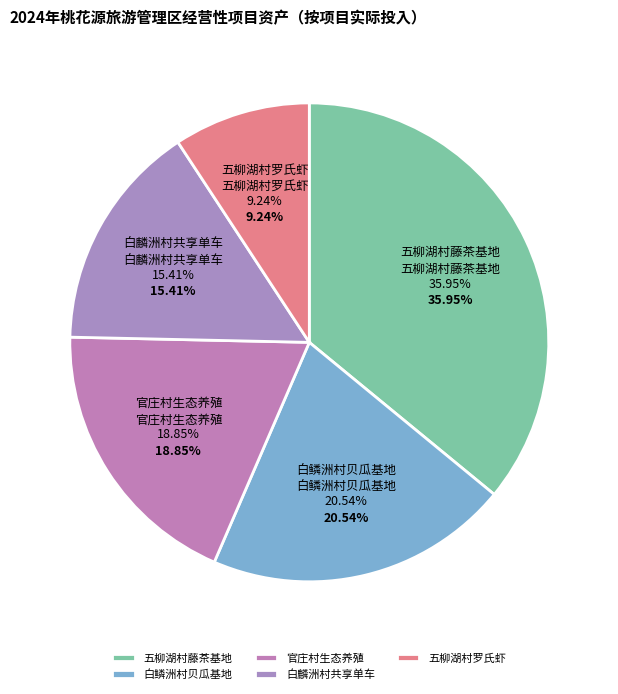

How many slices are in this pie chart?

5